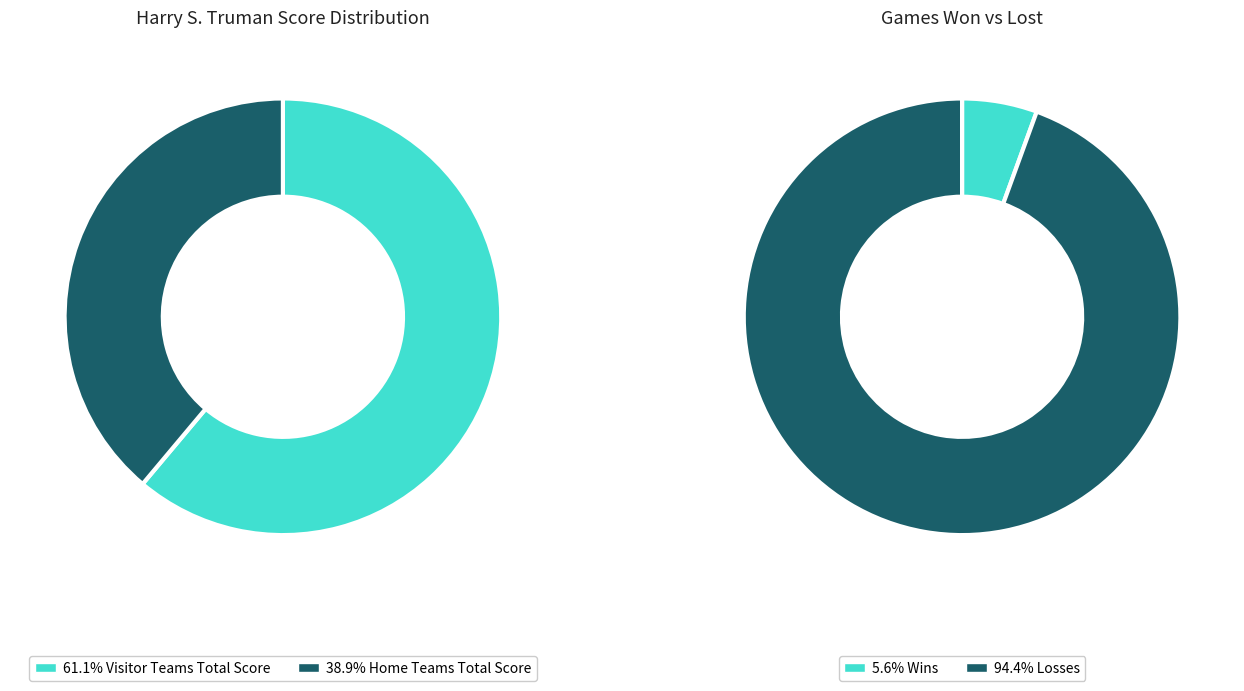

Is 3 the majority of the pie?

No